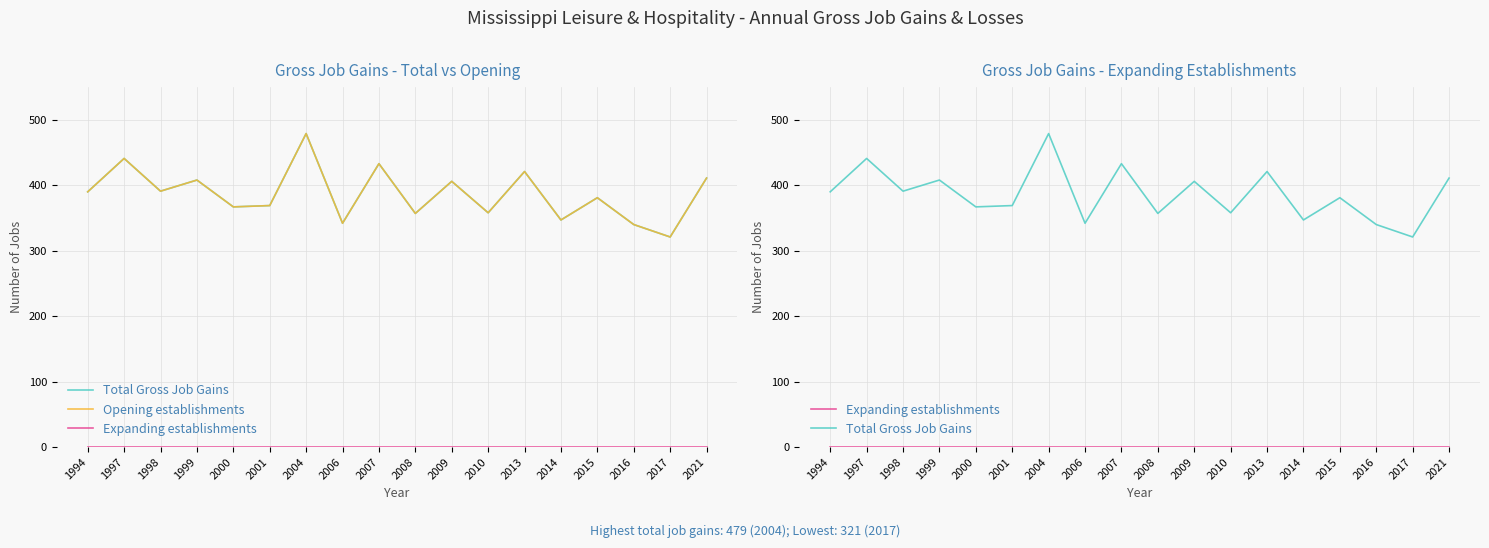

Is it true that Total Gross Job Gains equals 523 at 2000?

False